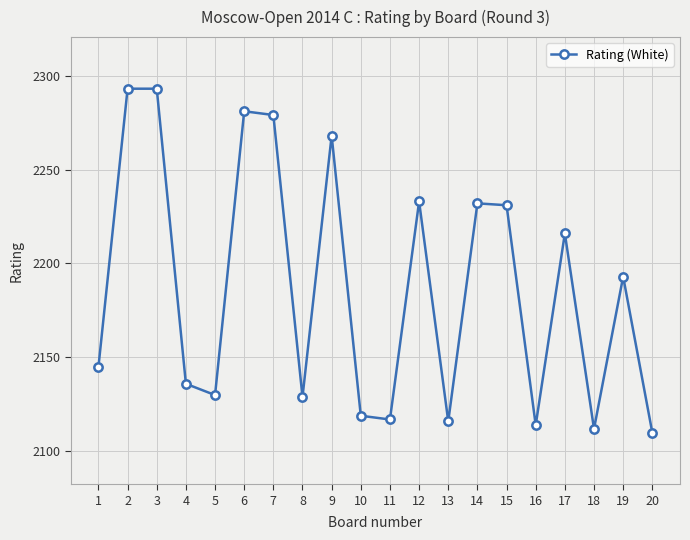

Is this an area chart (filled region under the line)?

No